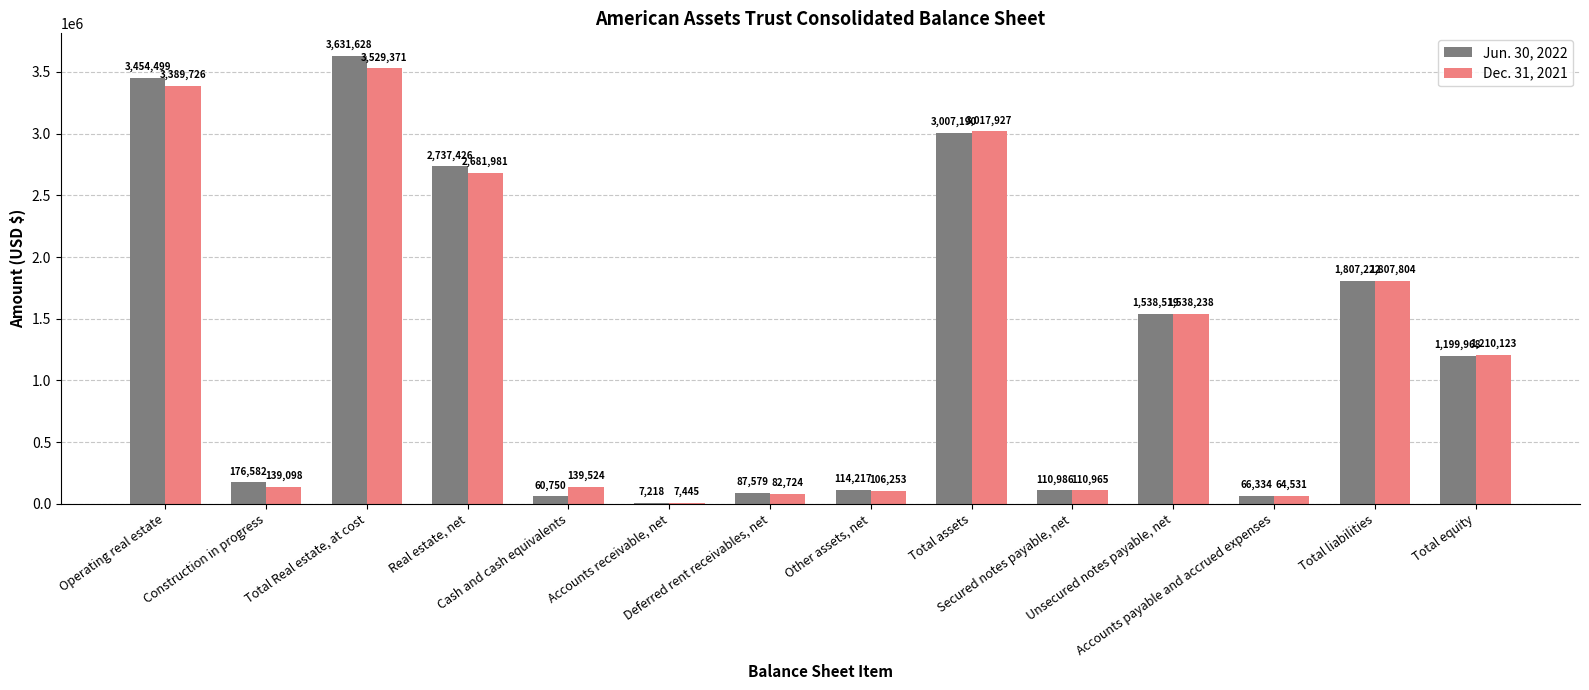

What is the sum of all Jun. 30, 2022 values?

18000118